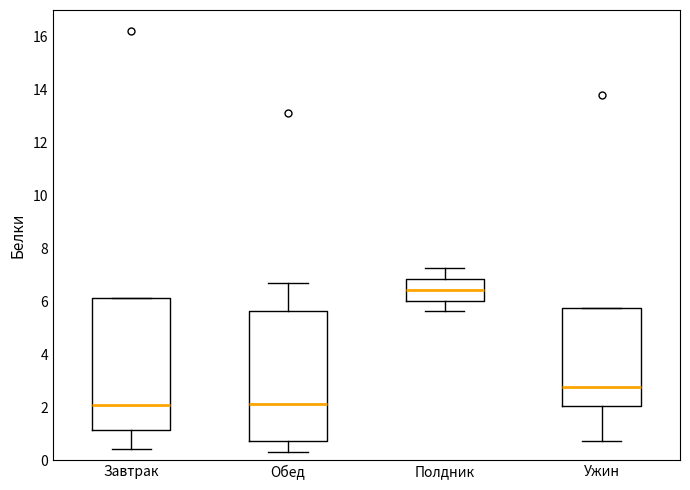

Which box has the highest median line?

Полдник